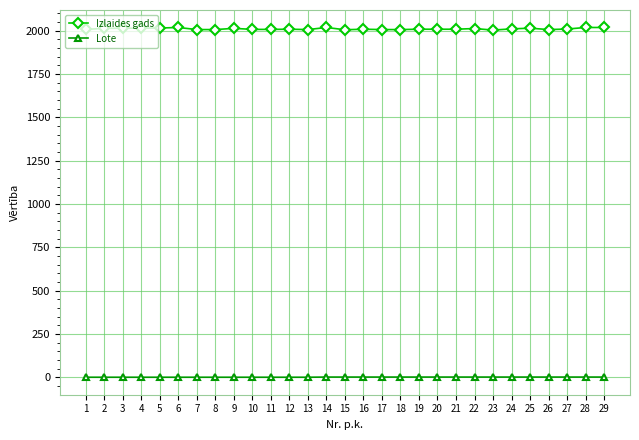

Rank the series by their maximum value, from highest to lowest.

Izlaides gads, Lote